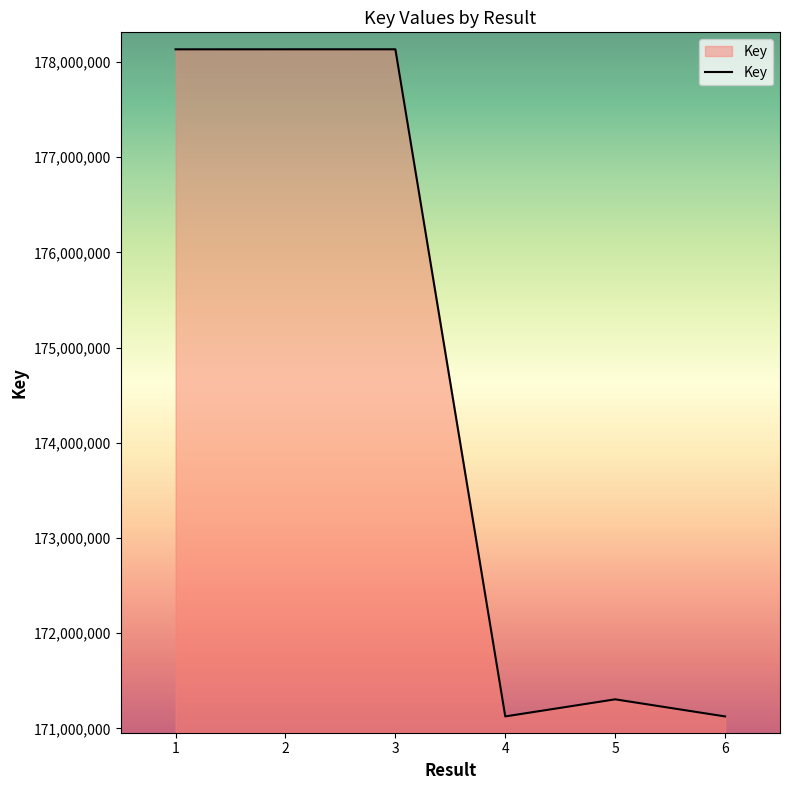

What is the maximum value shown in the chart?

178133527